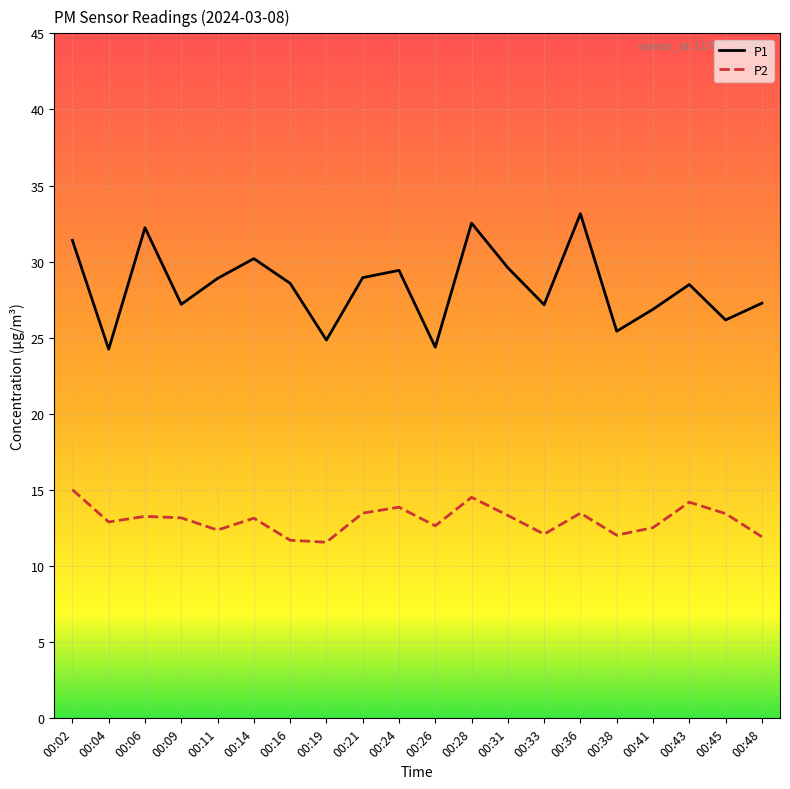

What is the difference between the P1 values at 00:06 and 00:41?

5.4